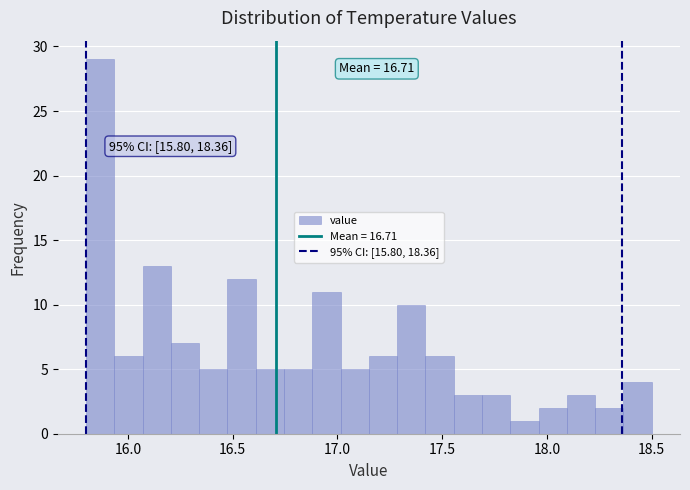

Around what value on the x-axis is the tallest bar? Give the approximate position of its centre, as read against the axis.

15.85